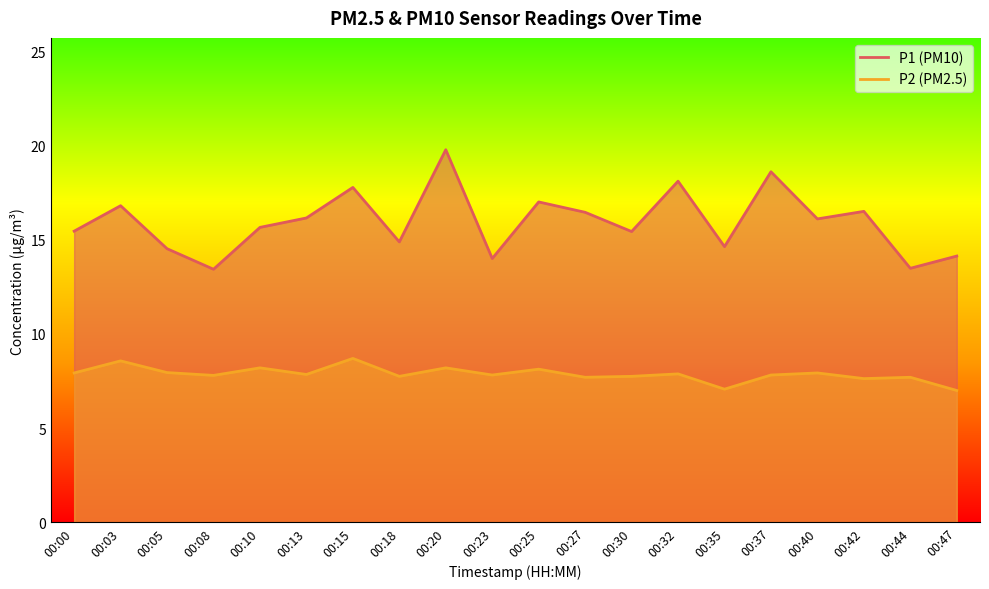

How many interior local valleys does the P1 series have?

7